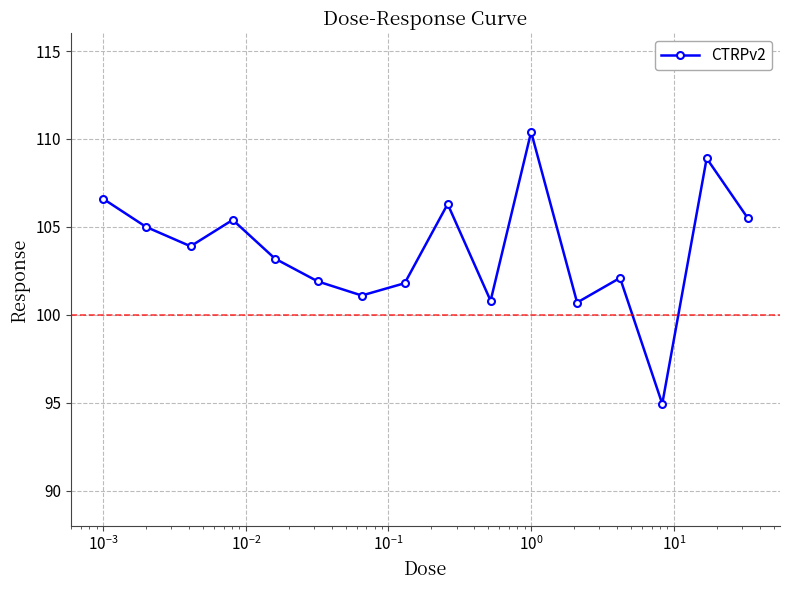

What is the smallest value displayed?

94.9